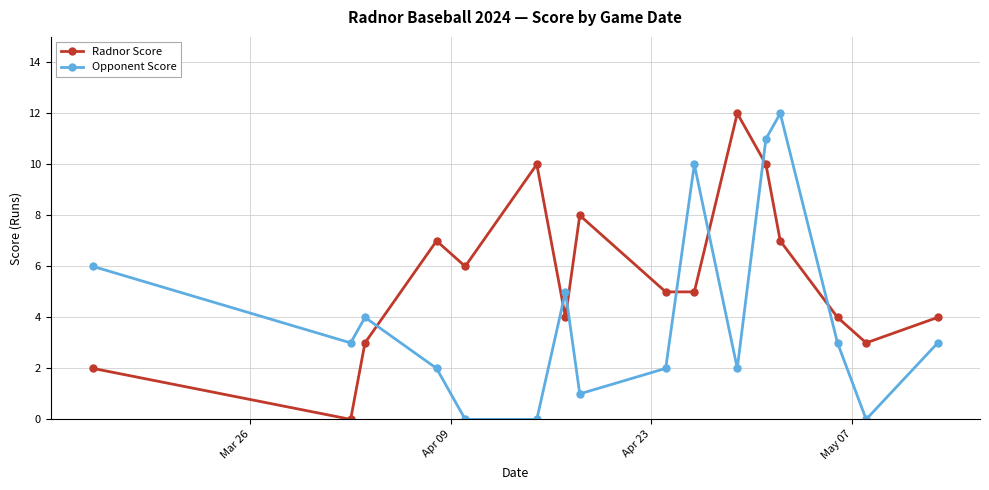

What is the highest value of the Opponent Score series?

12